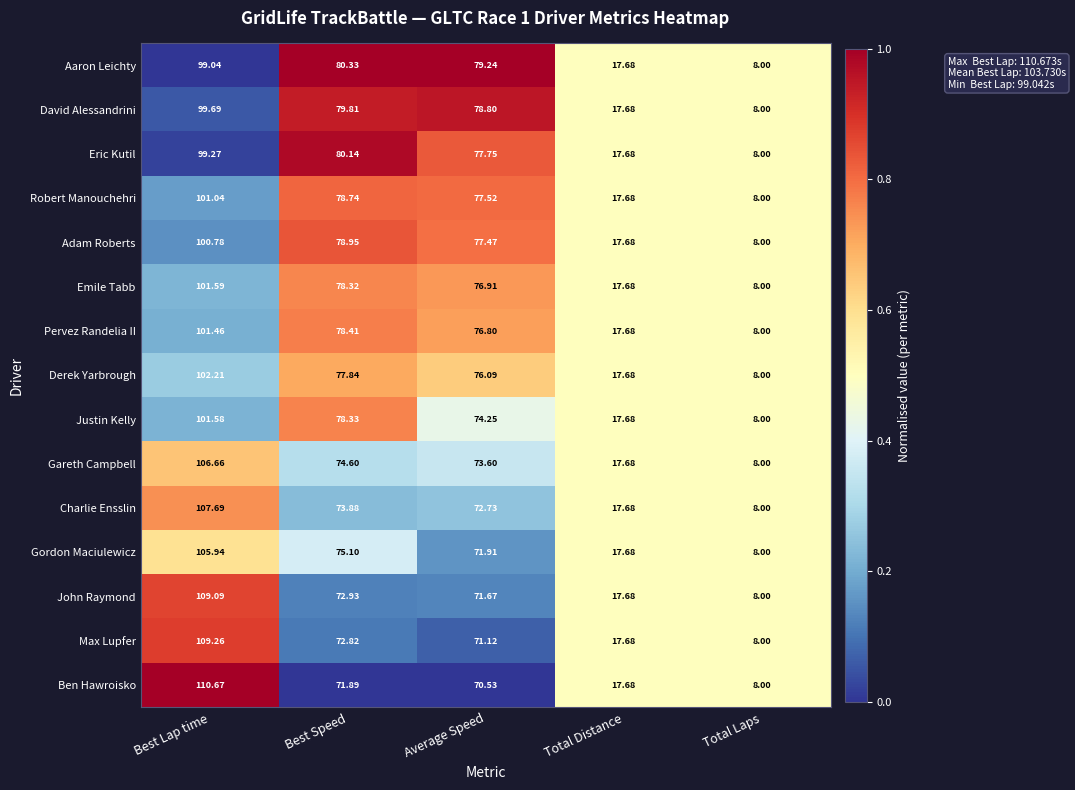

Rank the categories by Eric Kutil value from highest to lowest.

Best Lap time, Best Speed, Average Speed, Total Distance, Total Laps